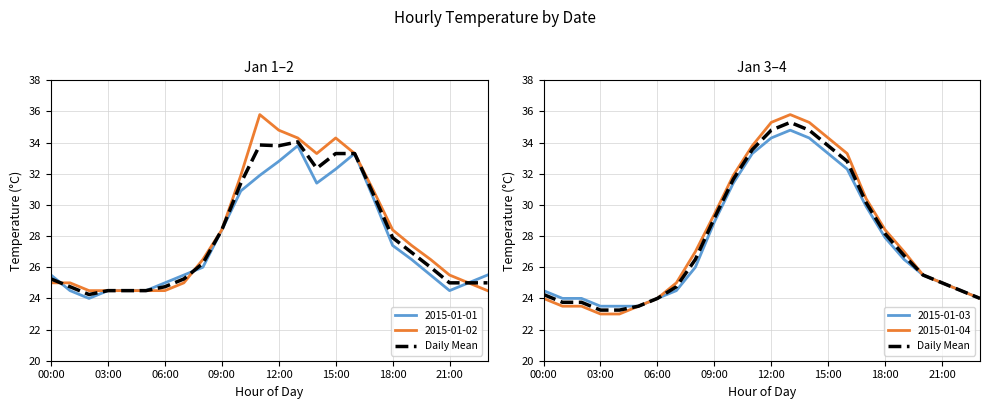

The chart shows a value of 7.5 at 15:00. True or false?

False